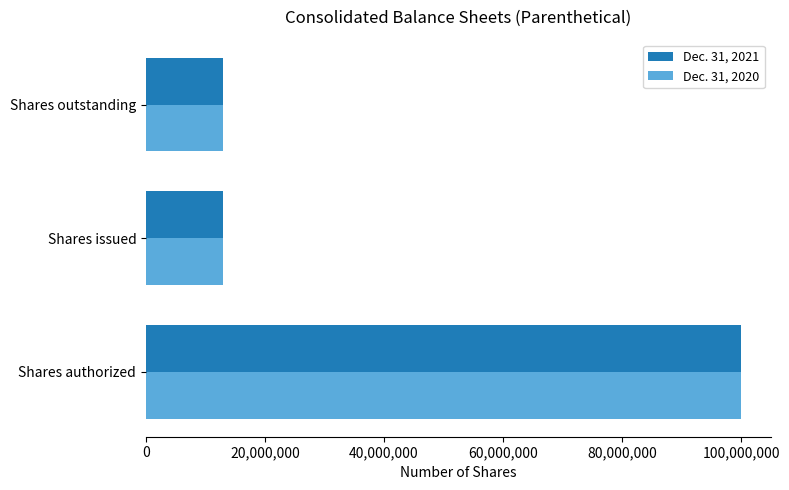

Count the Dec. 31, 2020 values in the range 12938128 to 100000000.

3